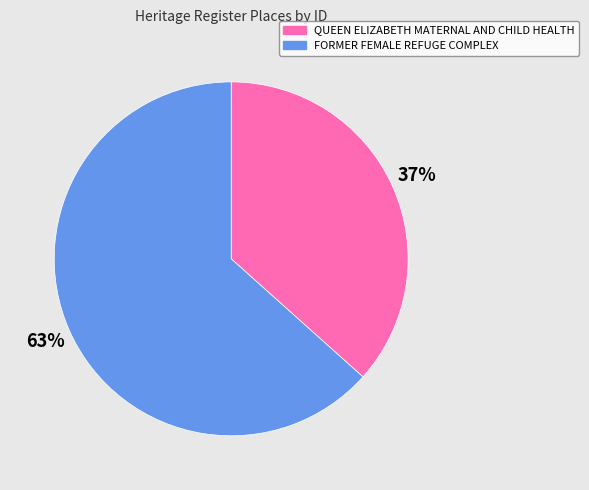

Which has a higher value, QUEEN ELIZABETH MATERNAL AND CHILD HEALTH or FORMER FEMALE REFUGE COMPLEX?

FORMER FEMALE REFUGE COMPLEX